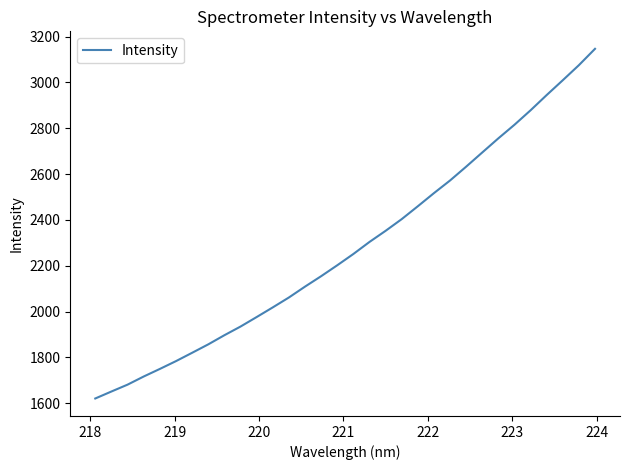

What is the difference between the maximum and minimum values?

1526.5